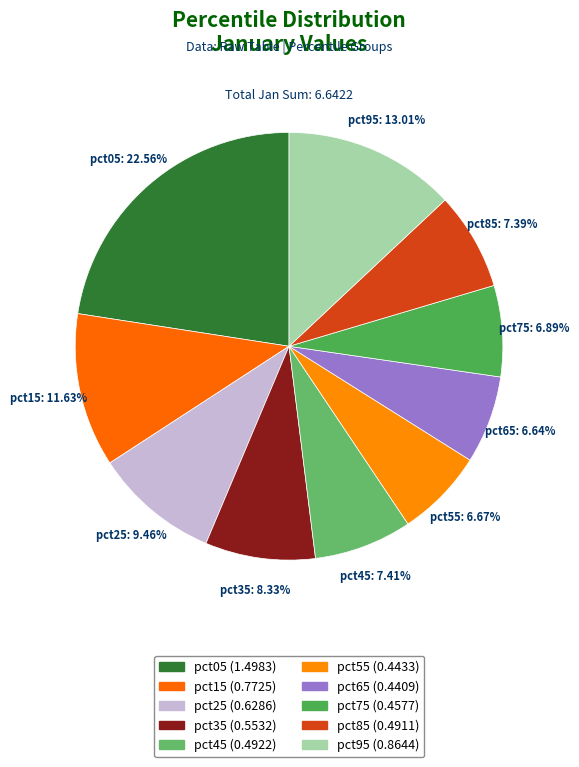

How many slices are in this pie chart?

10